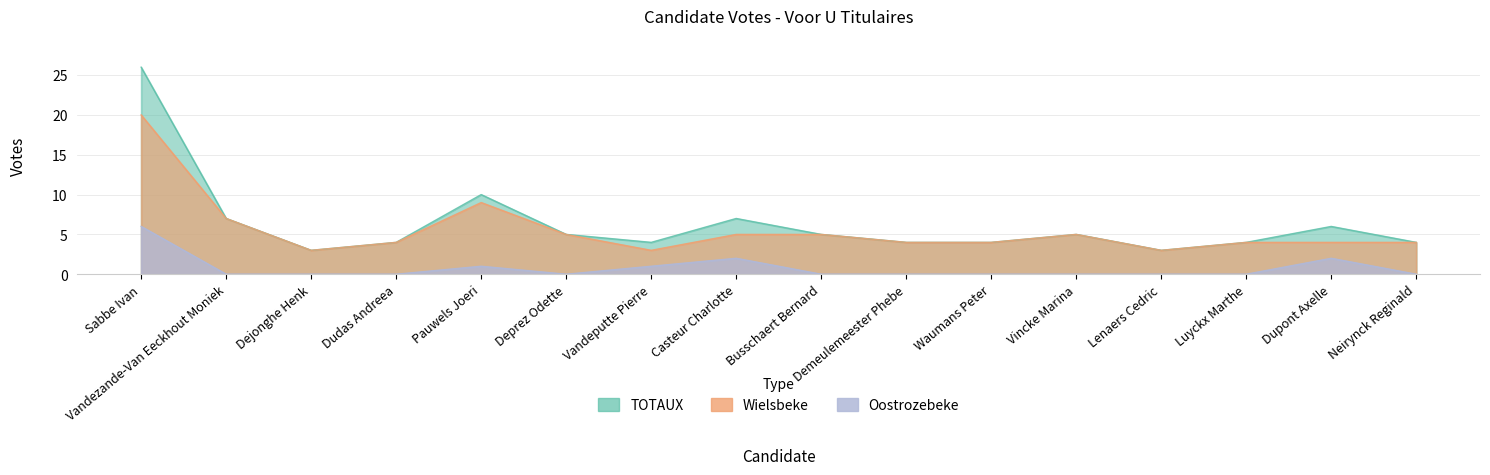

Is it true that Oostrozebeke equals 0 at Dejonghe Henk?

True